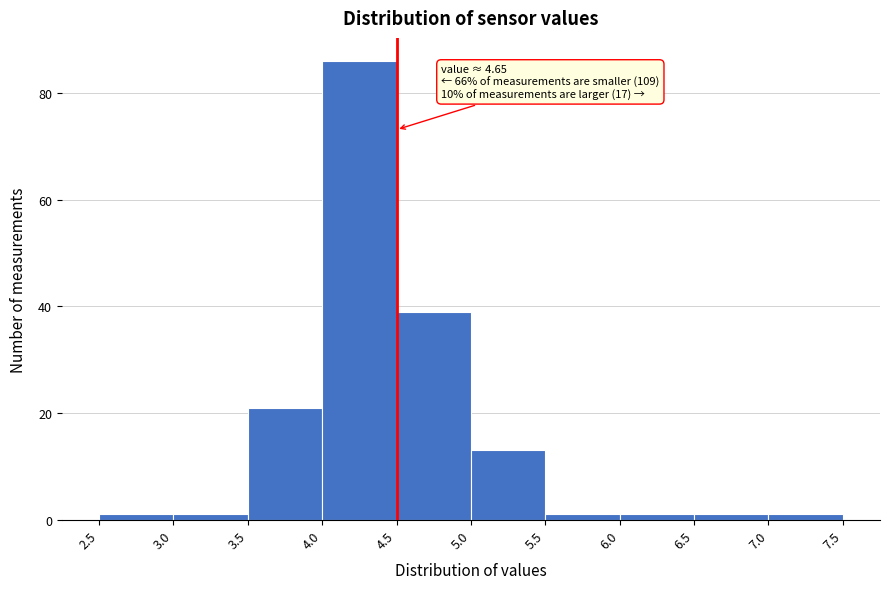

Which range on the x-axis has the tallest bar?

4.0 to 4.5